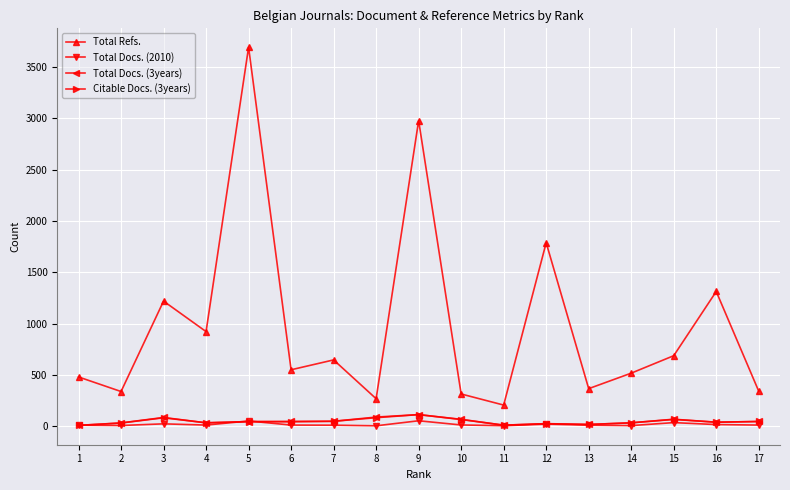

True or false: Total Docs. (3years) has more than 0 points higher than both neighbors.

True